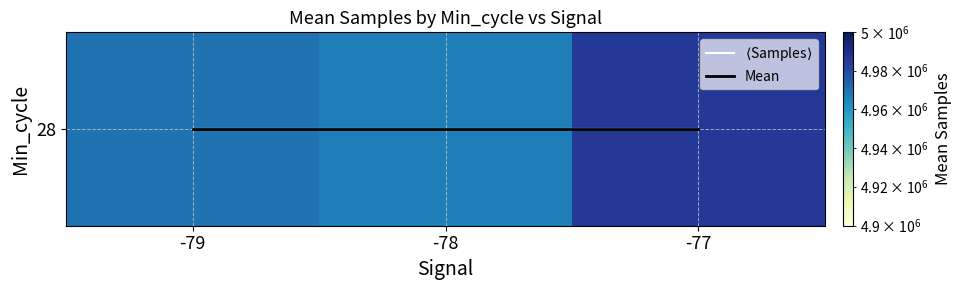

Which category has the lowest value across all series?

-79